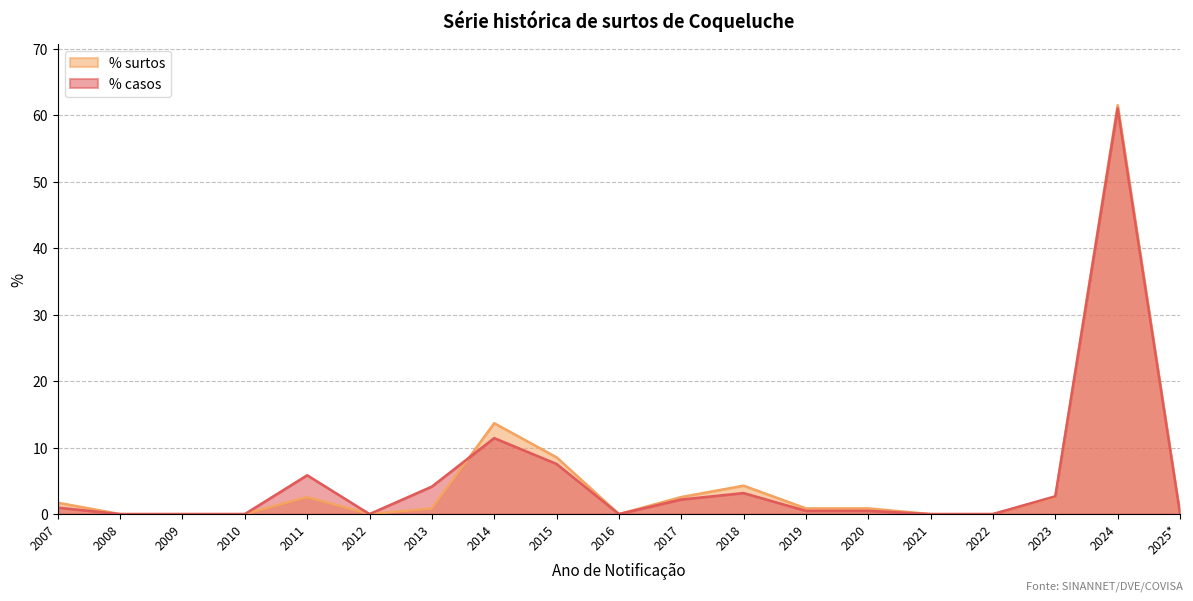

How many data points does each series have?

19